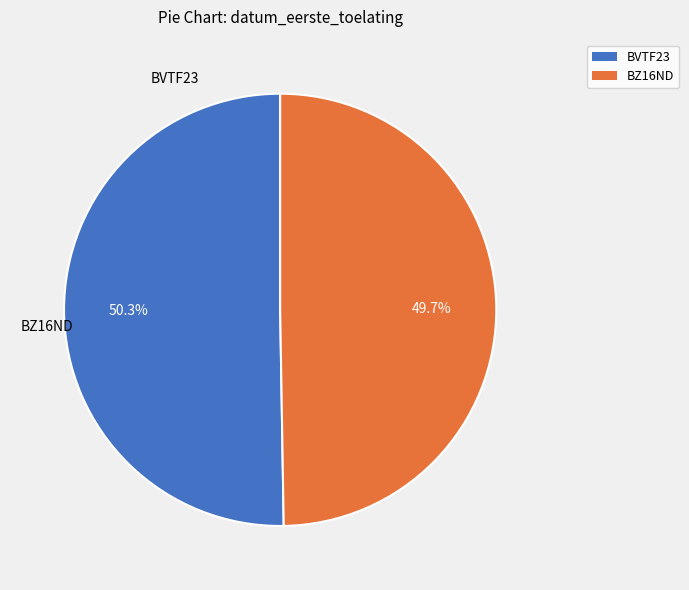

How many segments does this pie chart have?

2